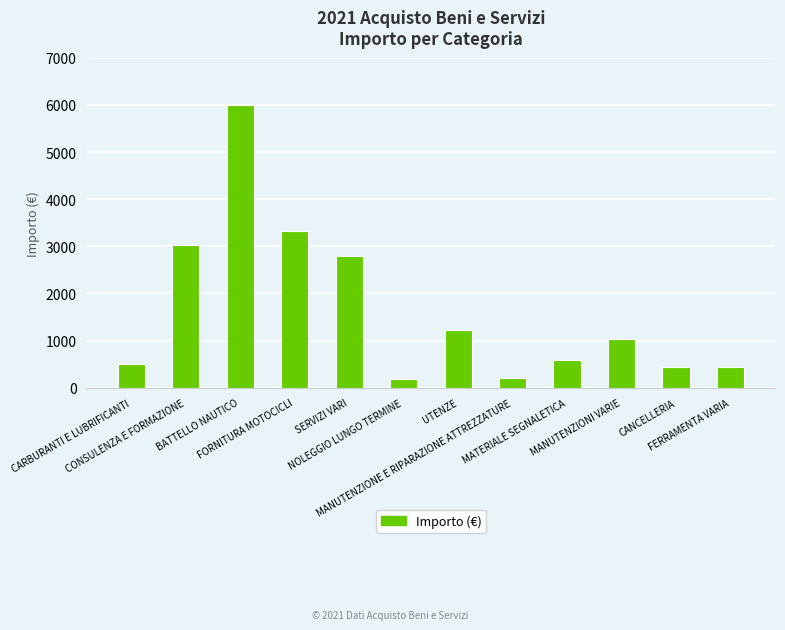

Between NOLEGGIO LUNGO TERMINE and FORNITURA MOTOCICLI, which is larger?

FORNITURA MOTOCICLI